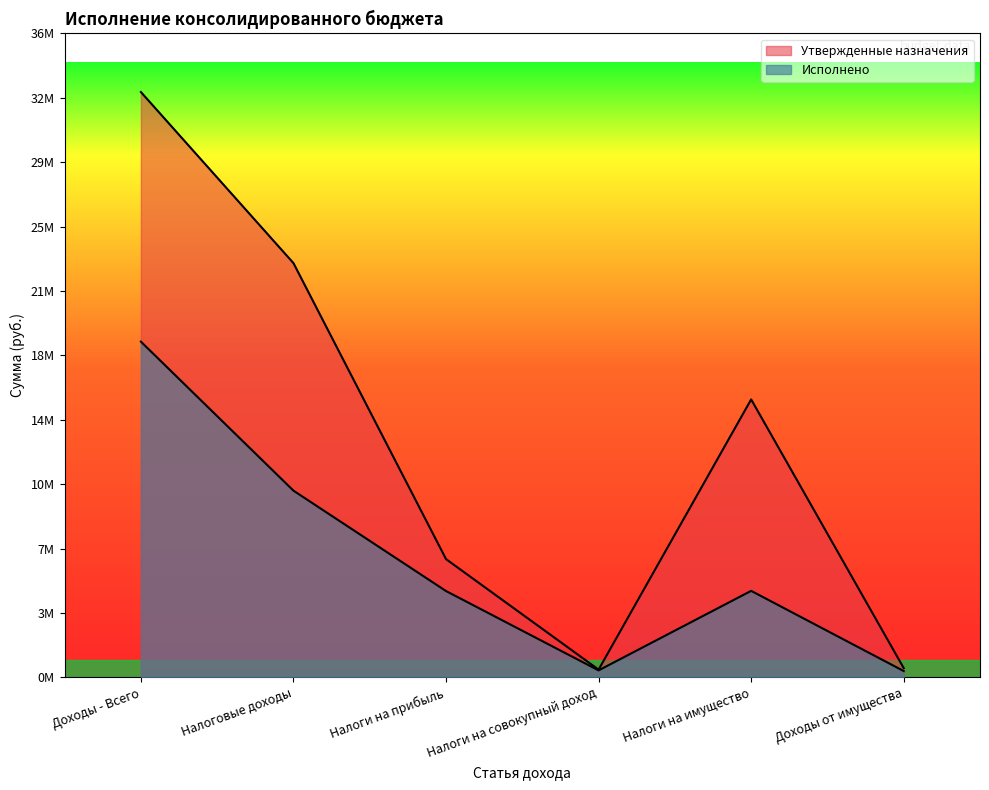

Is the value of Исполнено at Налоги на имущество greater than the value of Утвержденные назначения at Налоговые доходы?

No